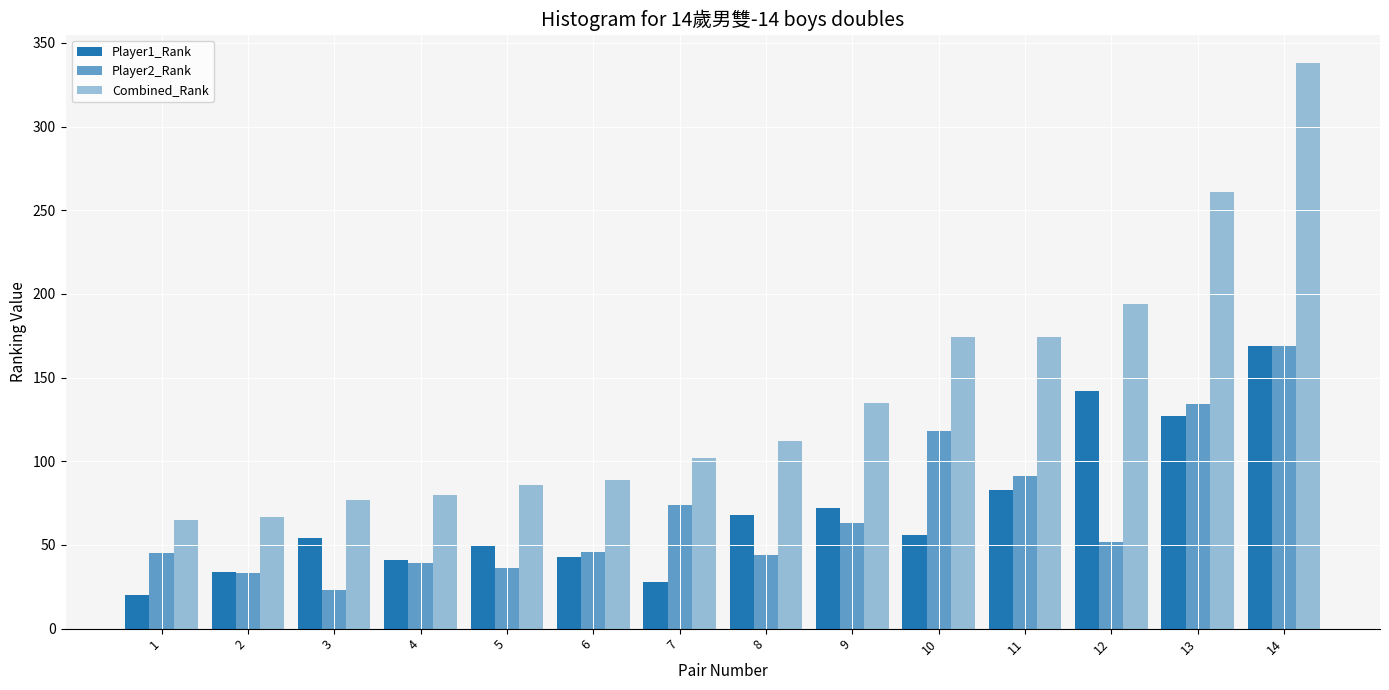

List the series in order of their peak value, highest first.

Combined_Rank, Player1_Rank, Player2_Rank